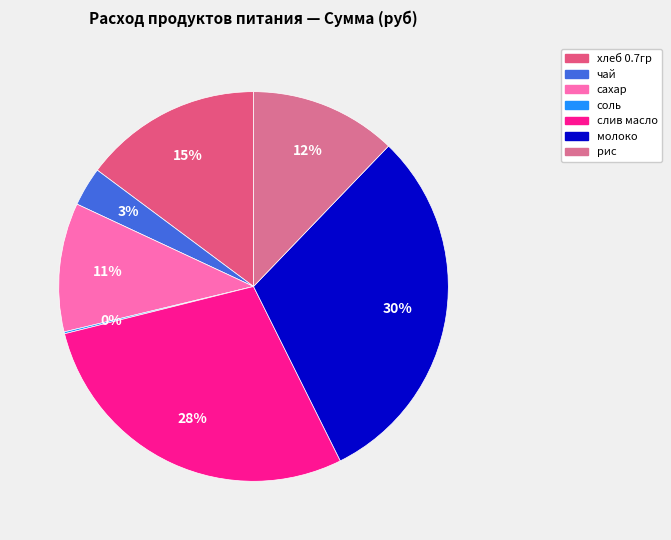

Is чай the majority of the pie?

No